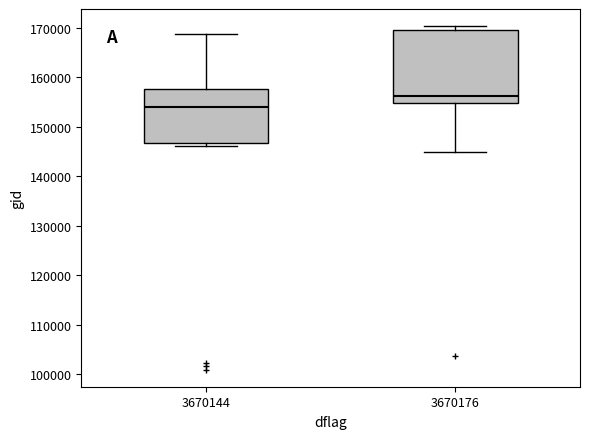

Reading left to right, transcribe this box plot: for each box, give where its median line is, the range the box spans, and where its two whiskers end, as read against the y-axis. The values are not printed on the chart, so give them approximately, as read against the axis.

3670144: median 154000, box 147000 to 158000, whiskers 146000 to 169000
3670176: median 156000, box 155000 to 170000, whiskers 145000 to 170000 (just above the box's upper edge)